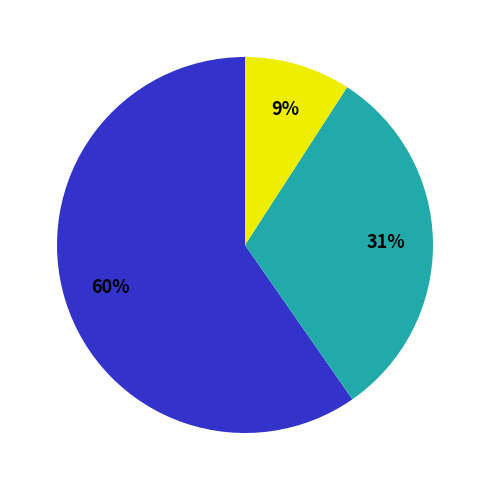

To the nearest percent, what is the difference between the largest and smallest slice percentages?

51%